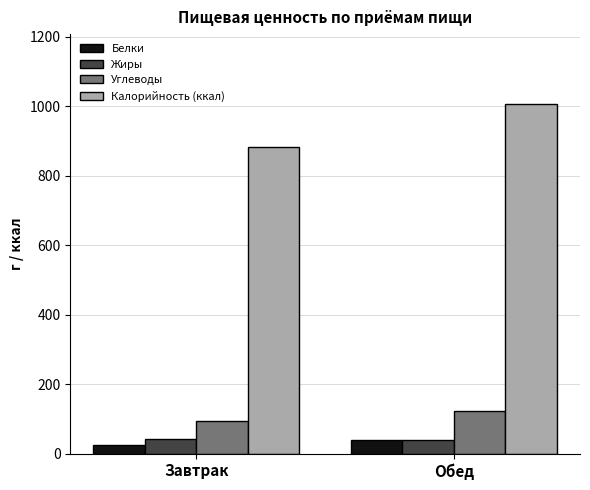

What is the difference between the Белки values at Обед and Завтрак?

15.3